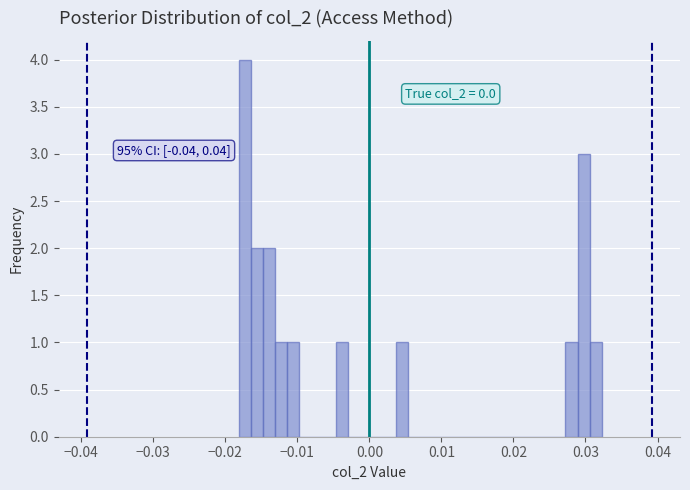

Read against the x-axis, roughly where is the centre of the tallest bar?

-0.017